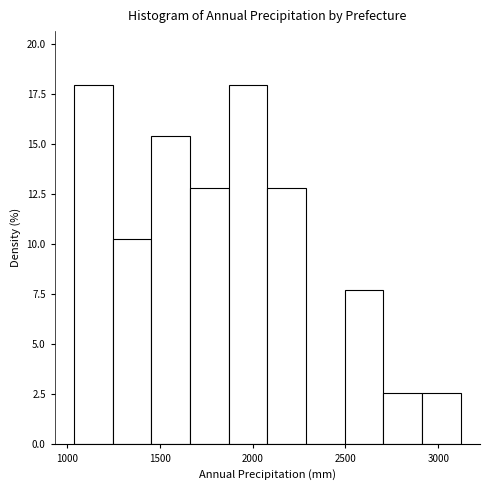

How tall is the bar that spans 2700 to 2900 on the x-axis? Neither the bar edges nor the heights are printed on the chart, so give them approximately, as read against the axes.

2.5